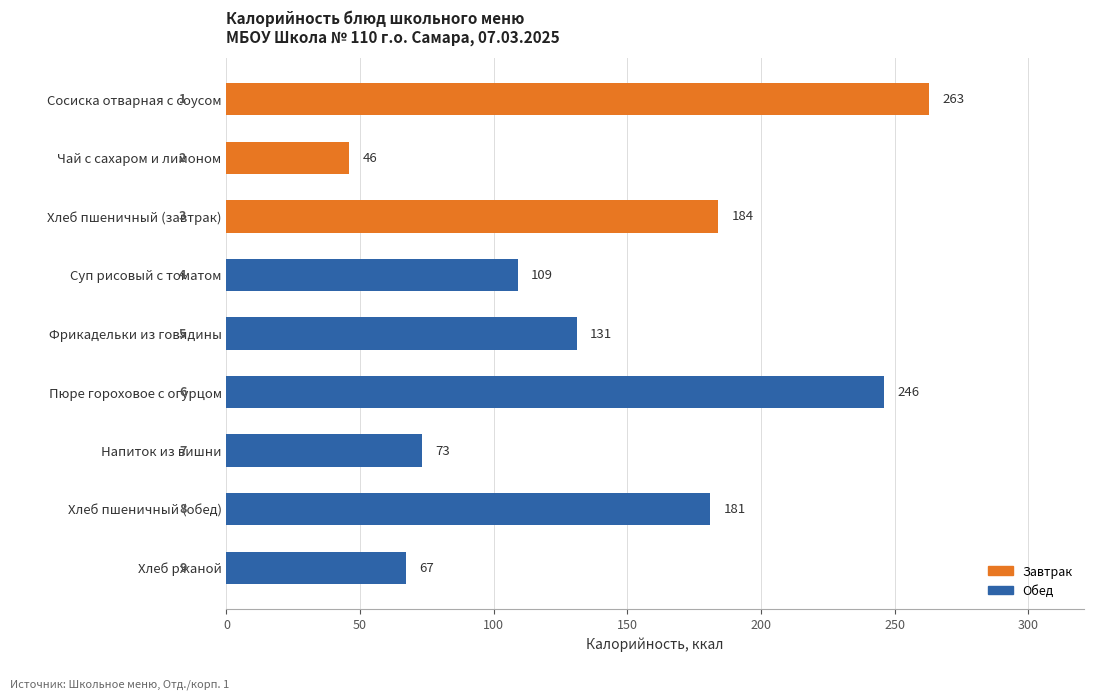

What is the sum of the values at Чай с сахаром и лимоном and Пюре гороховое с огурцом?

292